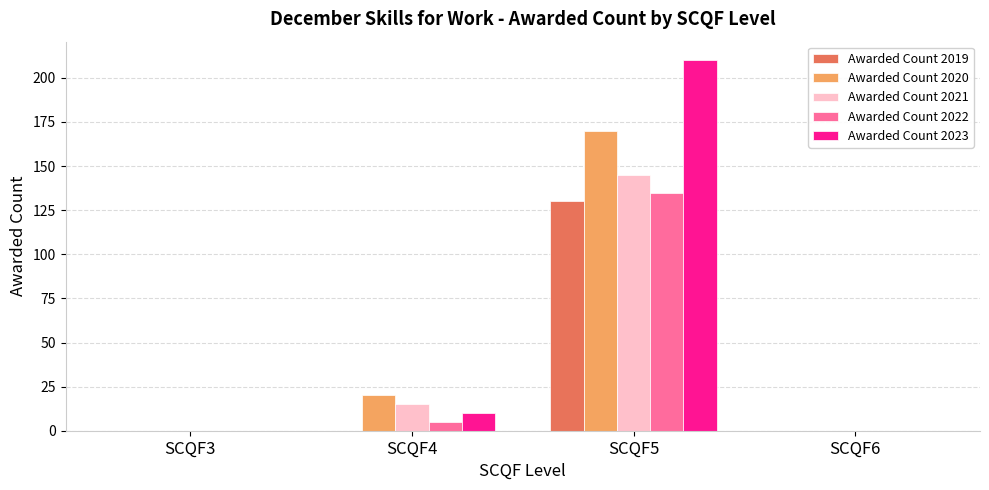

Are the bars grouped side by side (vs. stacked)?

Yes